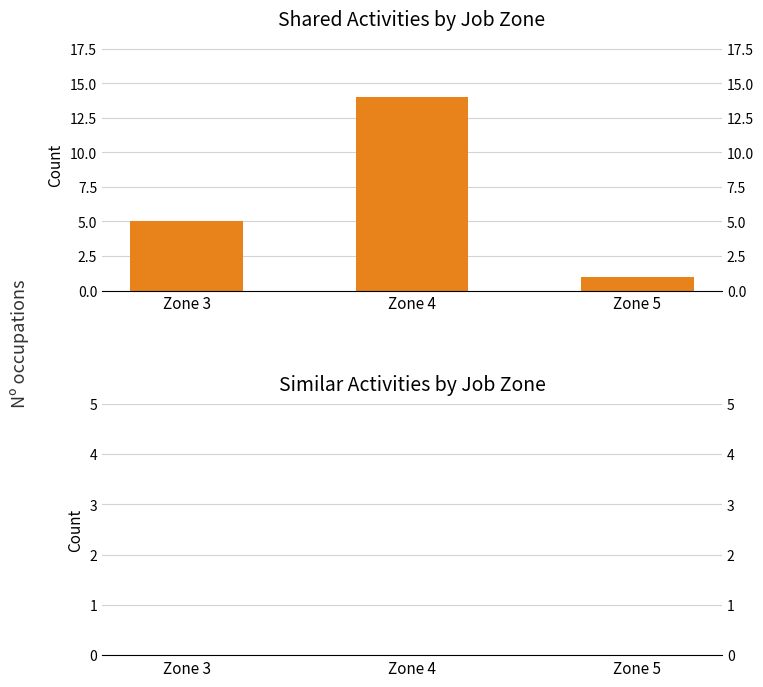

Where is Similar Activities nearest to the value 0?

Zone 3